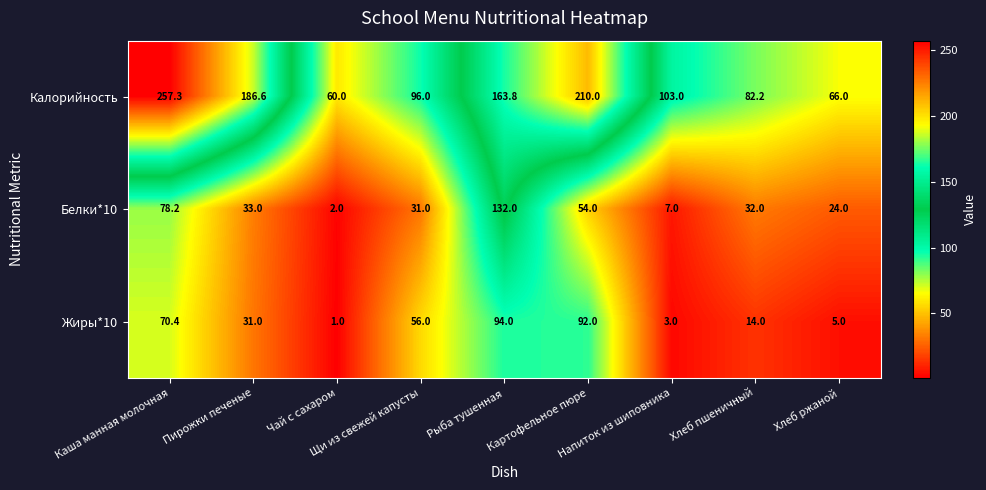

Which series has the widest spread of values?

Калорийность